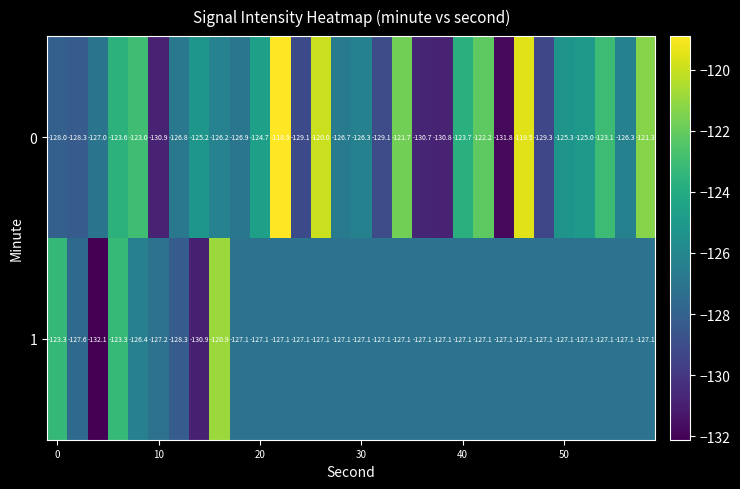

What is the sum of all 0 values?

-3771.4